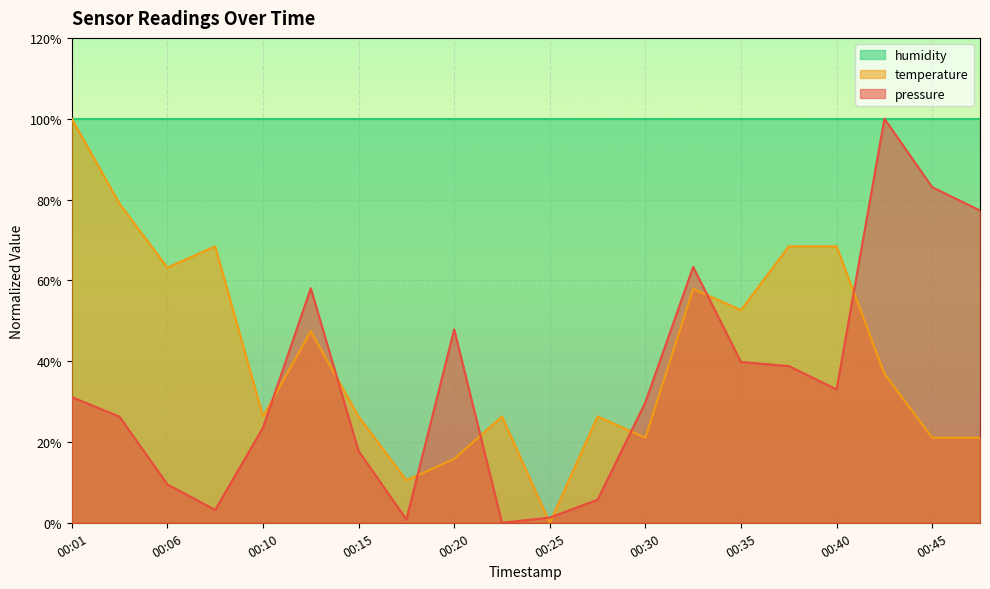

Rank the series at 00:45 from lowest to highest value.

temperature, pressure, humidity